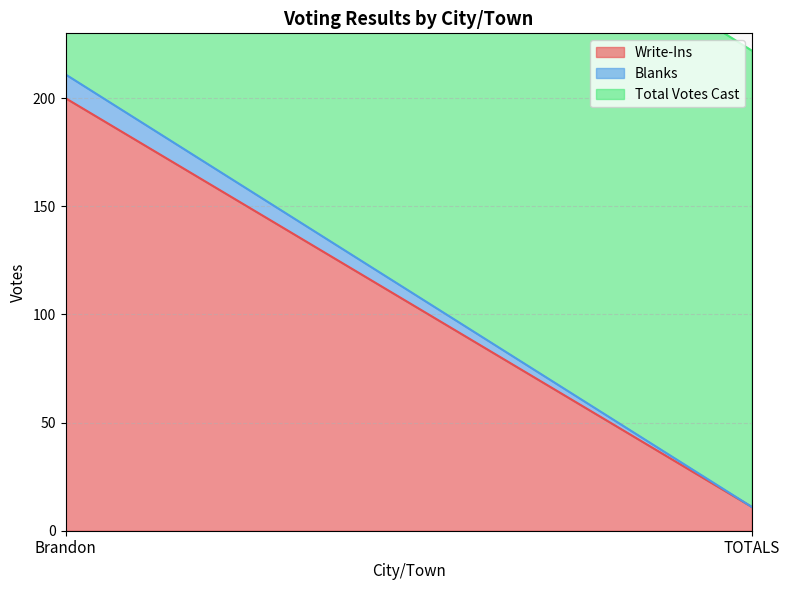

How many lines are shown in the chart?

3